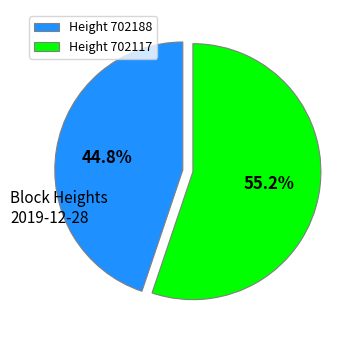

What portion of the pie excludes Height 702188?

55.2%